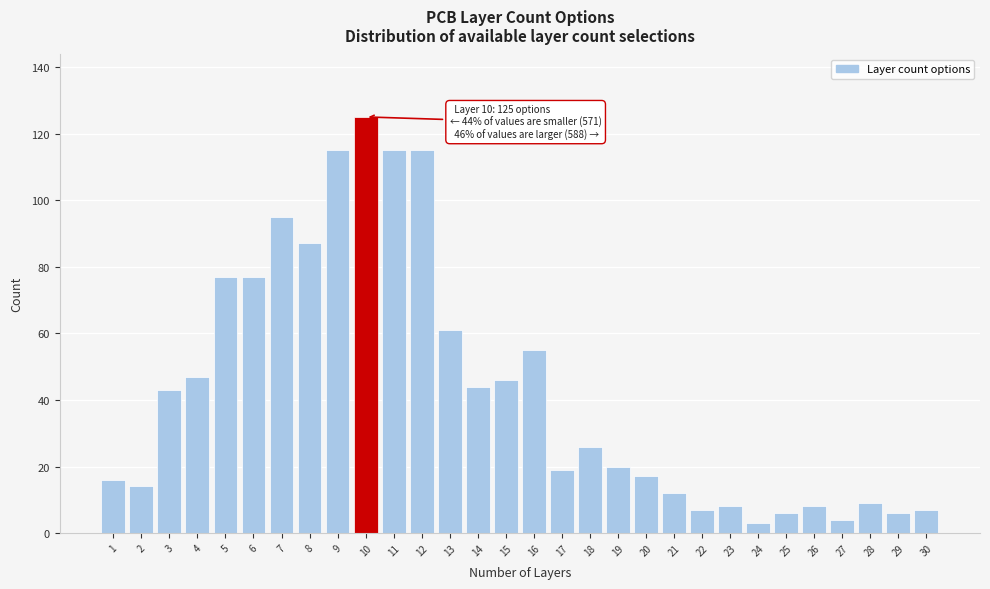

Reading right to left, list all the values displayed in this chart.

7	6	9	4	8	6	3	8	7	12	17	20	26	19	55	46	44	61	115	115	125	115	87	95	77	77	47	43	14	16